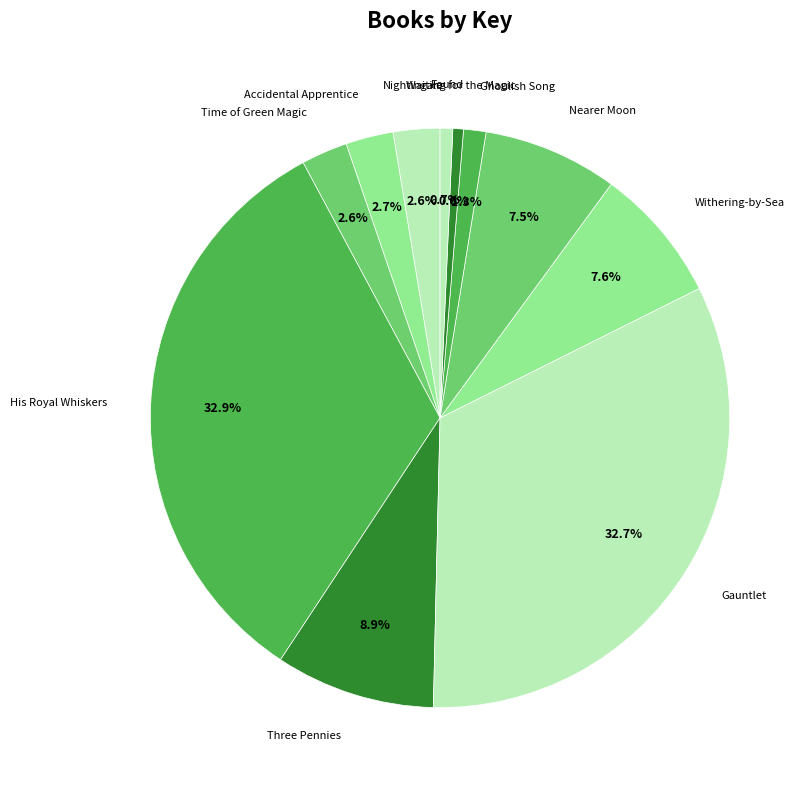

How many segments does this pie chart have?

11